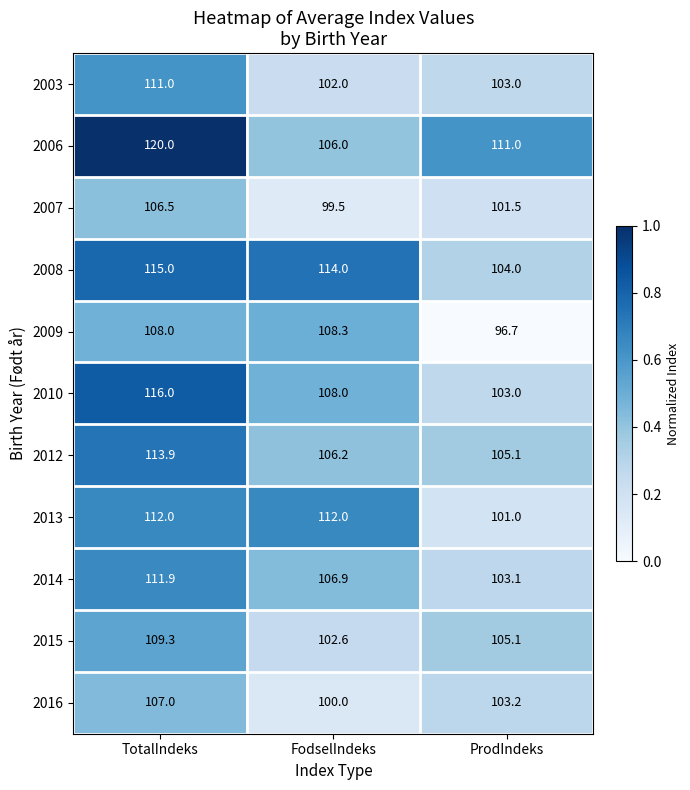

The value of 2015 at TotalIndeks is 185.3. True or false?

False